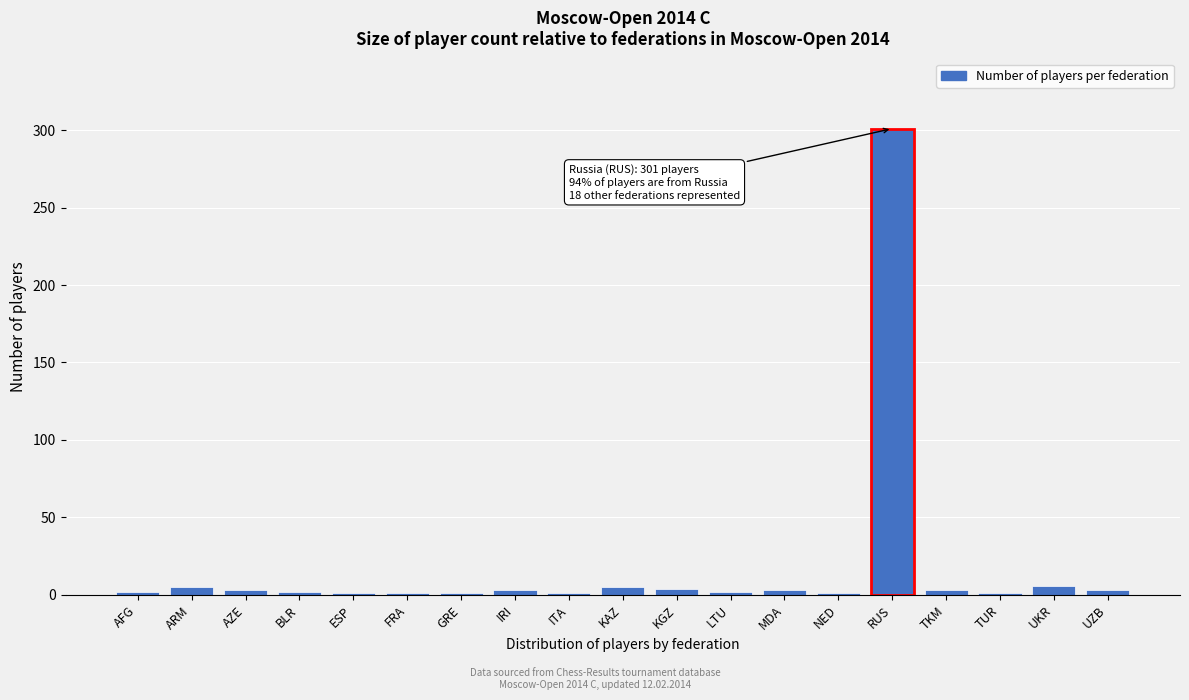

What is the maximum value shown in the chart?

301